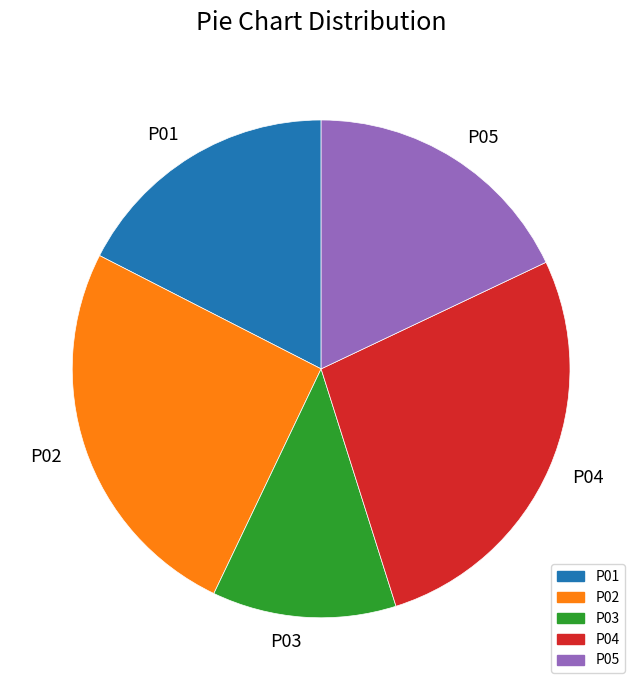

Which category has the biggest portion of the pie?

P04